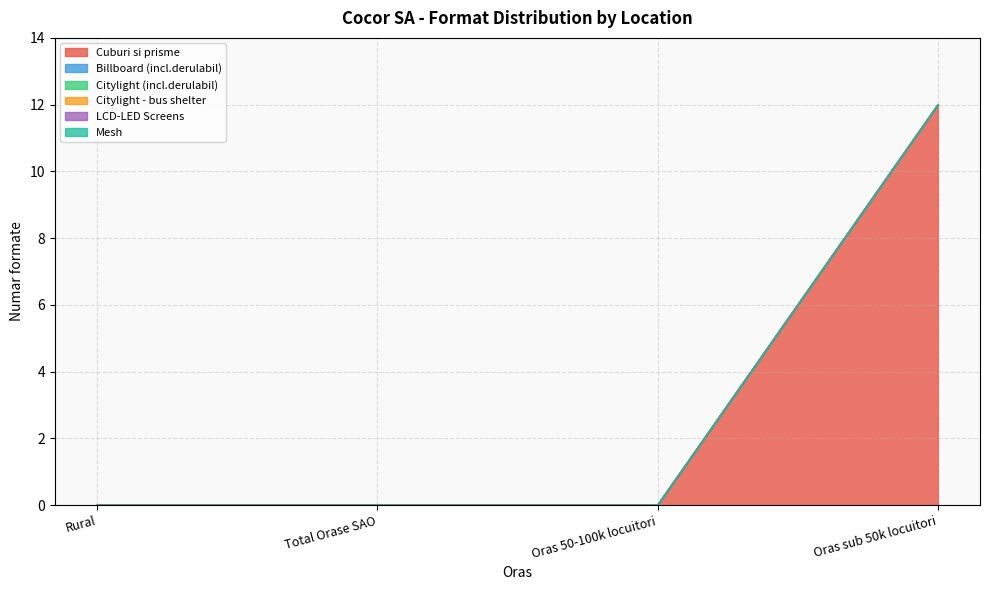

Reading right to left, what are all the values shown in this chart?

Cuburi si prisme: 12	0	0	0
Billboard (incl.derulabil): 0	0	0	0
Citylight (incl.derulabil): 0	0	0	0
Citylight - bus shelter: 0	0	0	0
LCD-LED Screens: 0	0	0	0
Mesh: 0	0	0	0